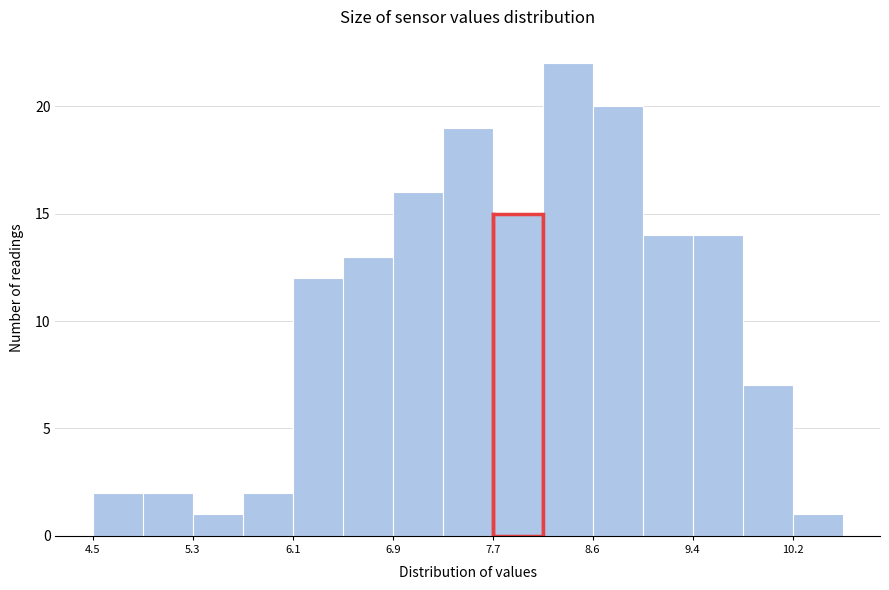

Reading left to right, transcribe this chart: for each bar, give the range it covers on the x-axis and its height. Neither the bar edges nor the heights are printed on the chart, so give them approximately, as read against the axes.

4.5 to 4.9: 2
4.9 to 5.3: 2
5.3 to 5.7: 1
5.7 to 6.1: 2
6.1 to 6.5: 12
6.5 to 6.9: 13
6.9 to 7.3: 16
7.3 to 7.7: 19
7.7 to 8.1: 15
8.1 to 8.6: 22
8.6 to 9.0: 20
9.0 to 9.4: 14
9.4 to 9.8: 14
9.8 to 10.2: 7
10.2 to 10.6: 1